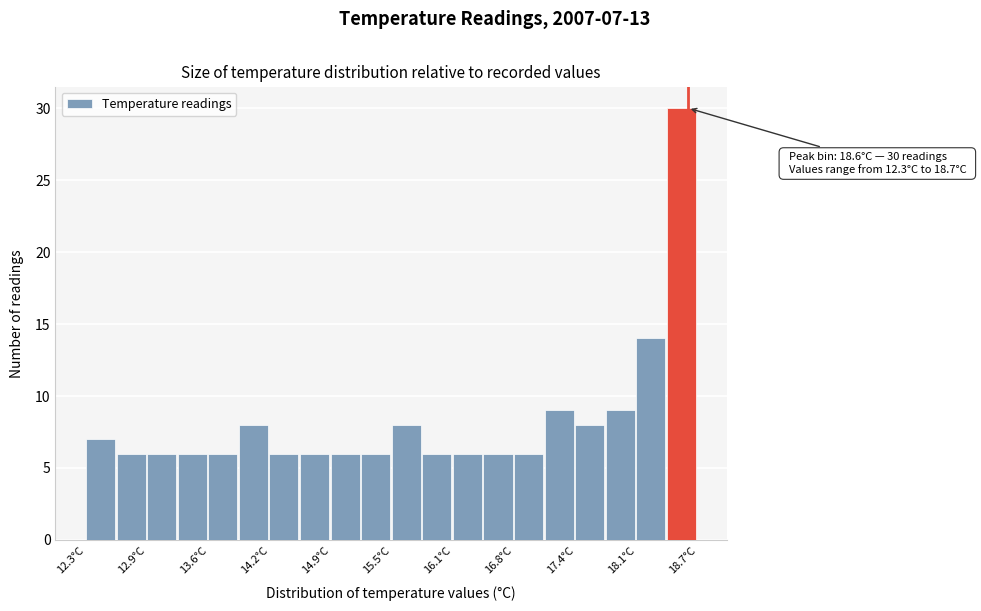

Around what value on the x-axis is the tallest bar? Give the approximate position of its centre, as read against the axis.

18.5